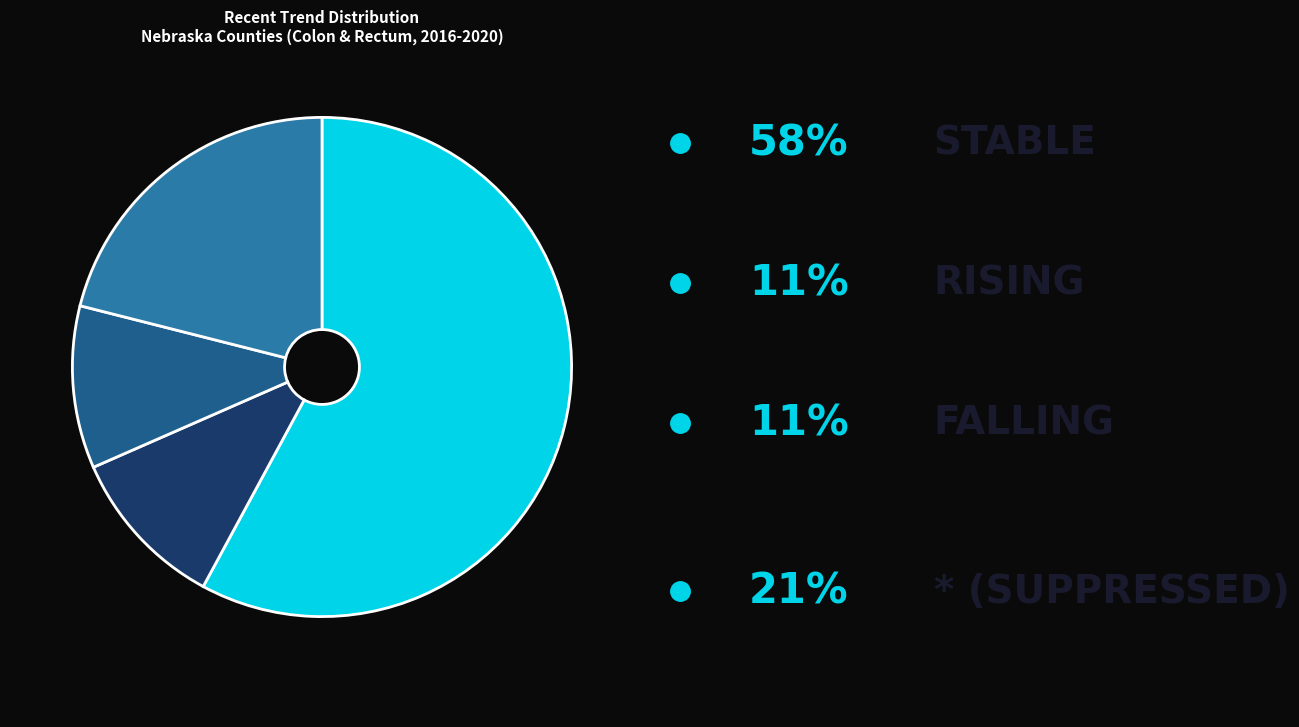

Is there a majority slice in this chart?

Yes